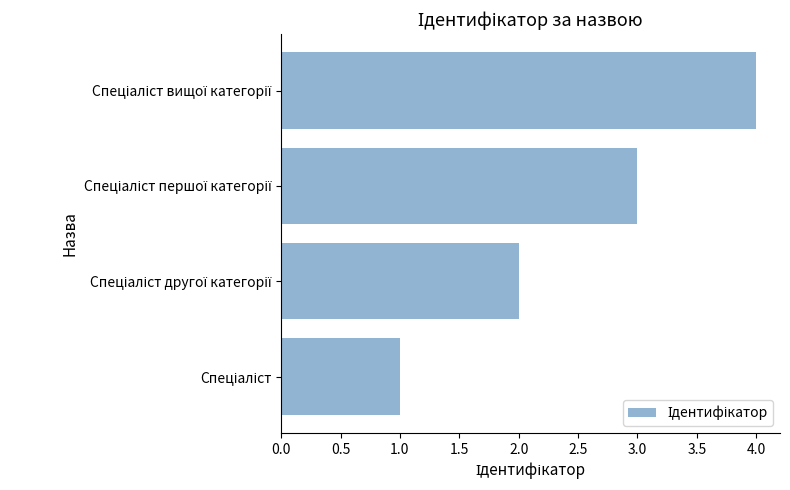

What is the greatest value displayed?

4